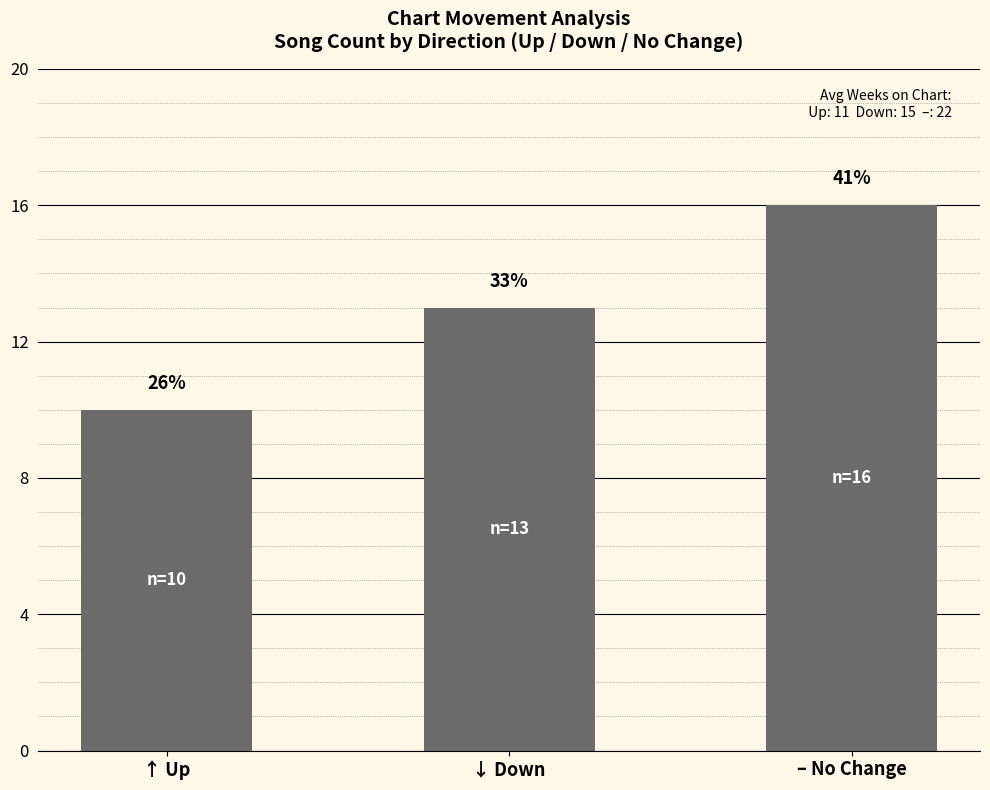

The chart shows a value of 16 at – No Change. True or false?

True